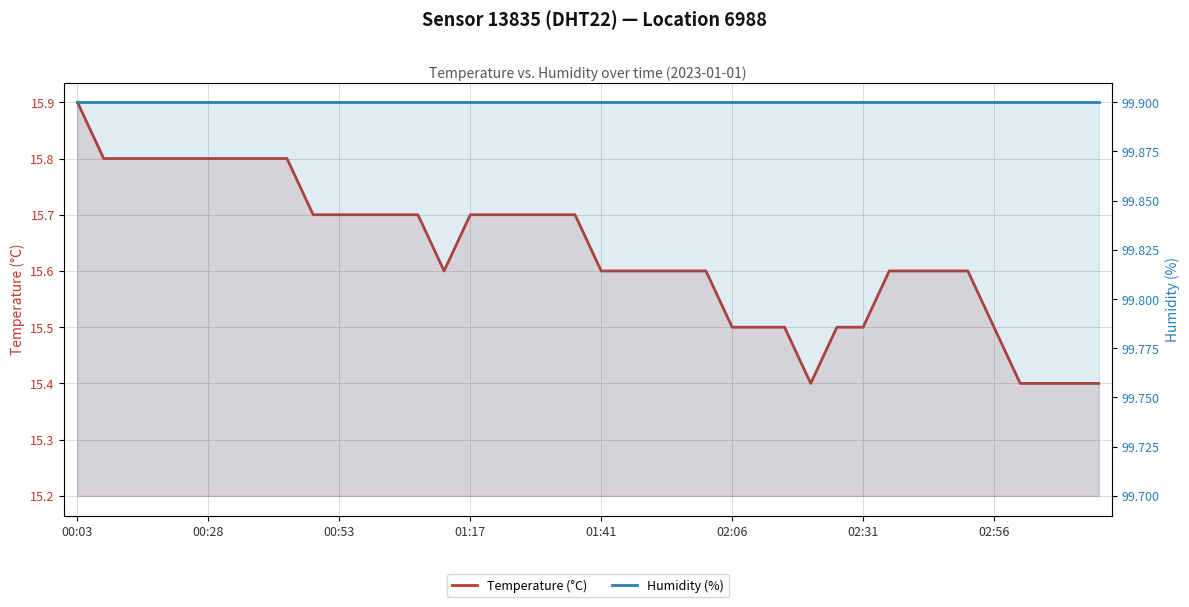

What is the difference between the Temperature (°C) values at 26 and 20?

0.1